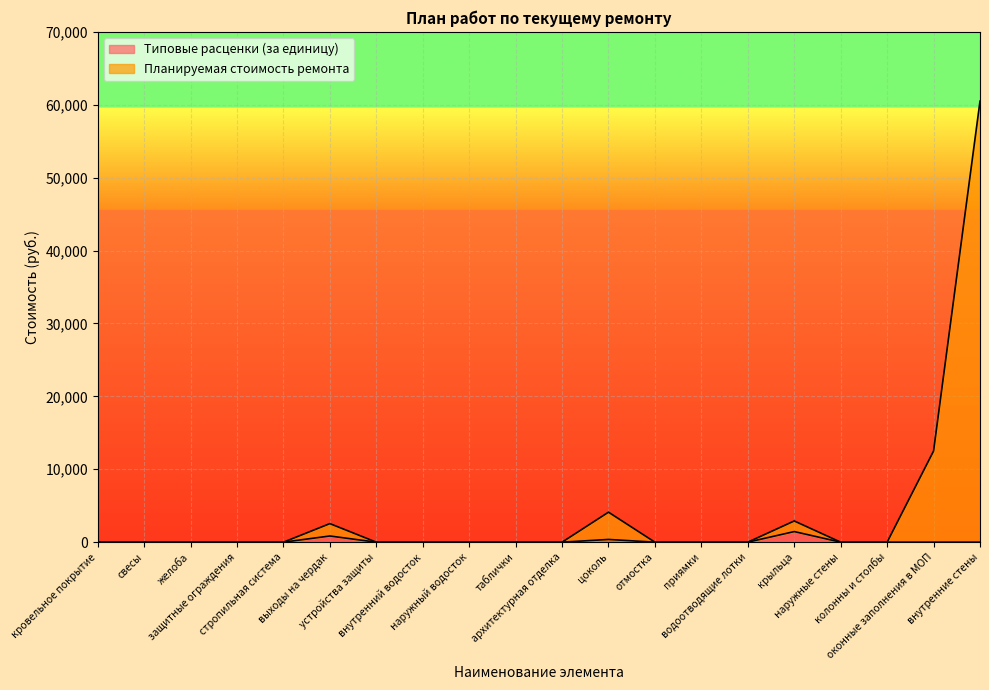

Reading left to right, list all the values displayed in this chart.

Типовые расценки (за единицу): кровельное покрытие=0.0	свесы=0.0	желоба=0.0	защитные ограждения=0.0	стропильная система=0.0	выходы на чердак=848.8	устройства защиты=0.0	внутренний водосток=0.0	наружный водосток=0.0	таблички=0.0	архитектурная отделка=0.0	цоколь=374.2	отмостка=0.0	приямки=0.0	водоотводящие лотки=0.0	крыльца=1455.0	наружные стены=0.0	колонны и столбы=0.0	оконные заполнения в МОП=0.0	внутренние стены=0.0
Планируемая стоимость ремонта: кровельное покрытие=0.0	свесы=0.0	желоба=0.0	защитные ограждения=0.0	стропильная система=0.0	выходы на чердак=2546.3	устройства защиты=0.0	внутренний водосток=0.0	наружный водосток=0.0	таблички=0.0	архитектурная отделка=0.0	цоколь=4116.4	отмостка=0.0	приямки=0.0	водоотводящие лотки=0.0	крыльца=2909.9	наружные стены=0.0	колонны и столбы=0.0	оконные заполнения в МОП=12502.1	внутренние стены=60488.4